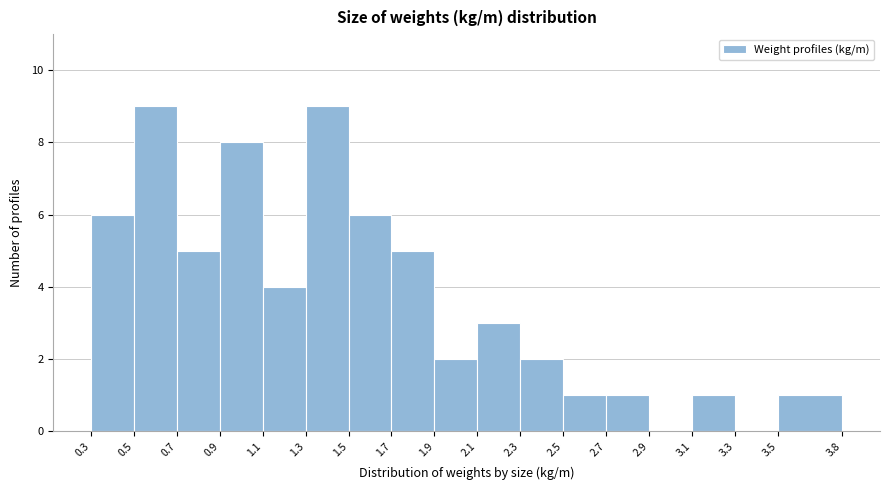

Reading left to right, transcribe this chart: for each bar, give the range it covers on the x-axis and its height. The values are not printed on the chart, so give them approximately, as read against the axis.

0.3 to 0.5: 6
0.5 to 0.7: 9
0.7 to 0.9: 5
0.9 to 1.1: 8
1.1 to 1.3: 4
1.3 to 1.5: 9
1.5 to 1.7: 6
1.7 to 1.9: 5
1.9 to 2.1: 2
2.1 to 2.3: 3
2.3 to 2.5: 2
2.5 to 2.7: 1
2.7 to 2.9: 1
2.9 to 3.1: 0
3.1 to 3.3: 1
3.3 to 3.5: 0
3.5 to 3.8: 1